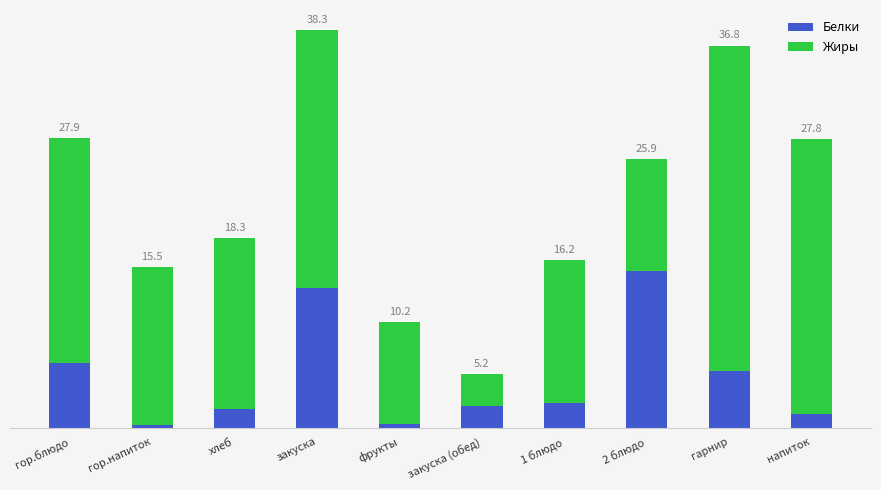

At 2 блюдо, list the series in order from largest to smallest.

Белки, Жиры